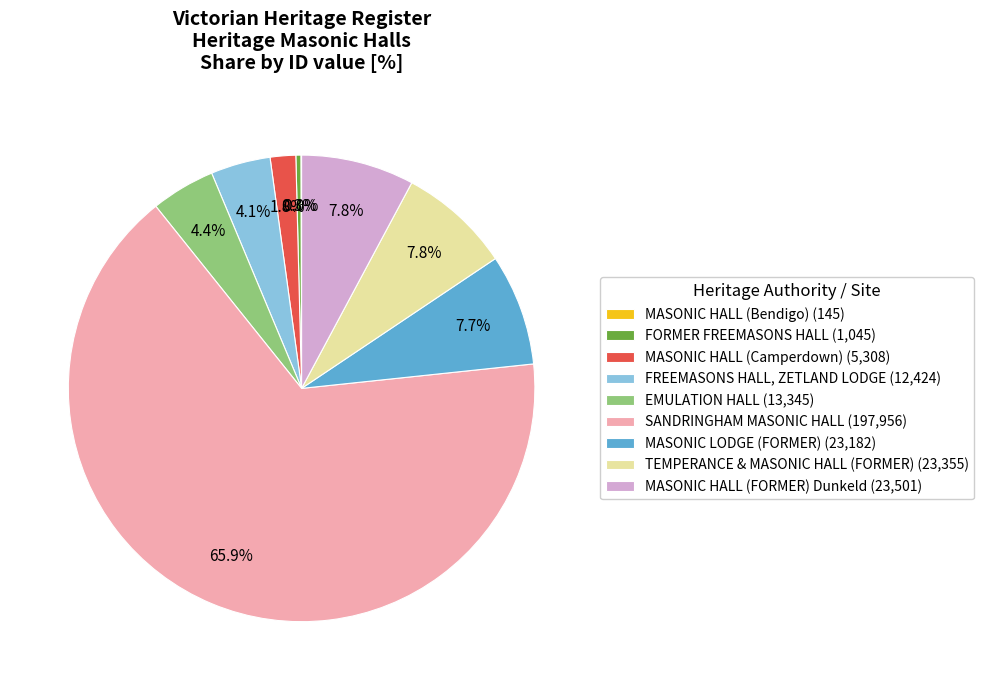

Is TEMPERANCE & MASONIC HALL (FORMER) (23,355) the majority of the pie?

No